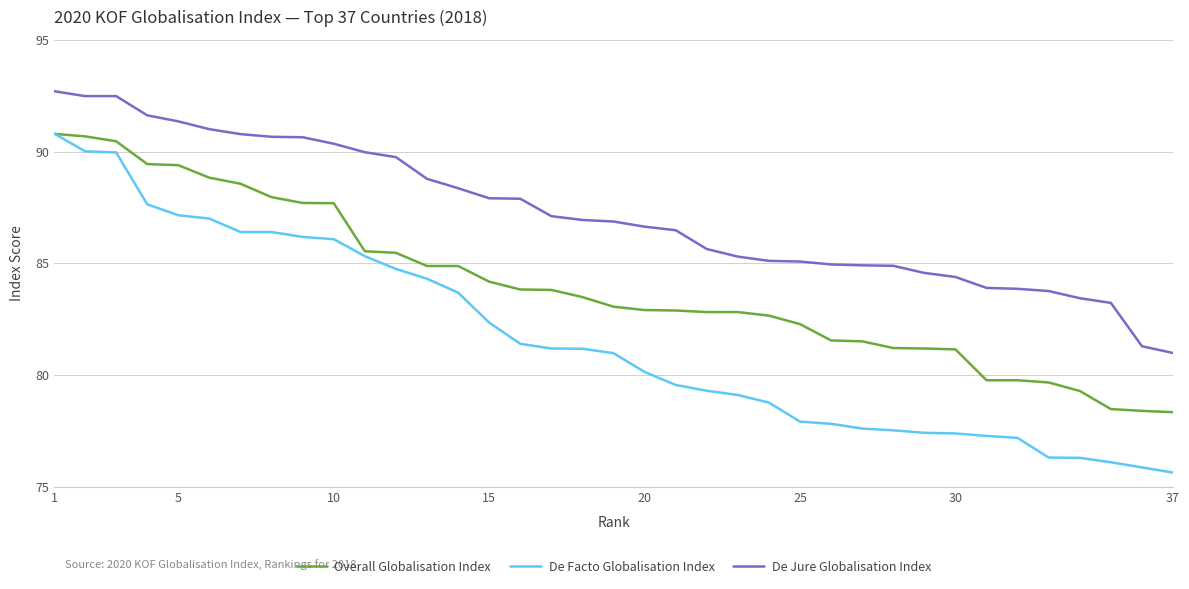

List the series in order of their overall mean, highest first.

De Jure Globalisation Index, Overall Globalisation Index, De Facto Globalisation Index